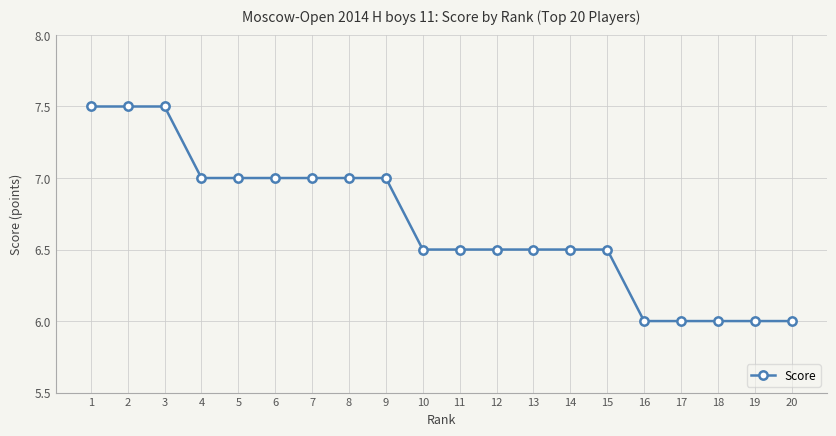

What is the sum of the values at 15 and 19?

12.5